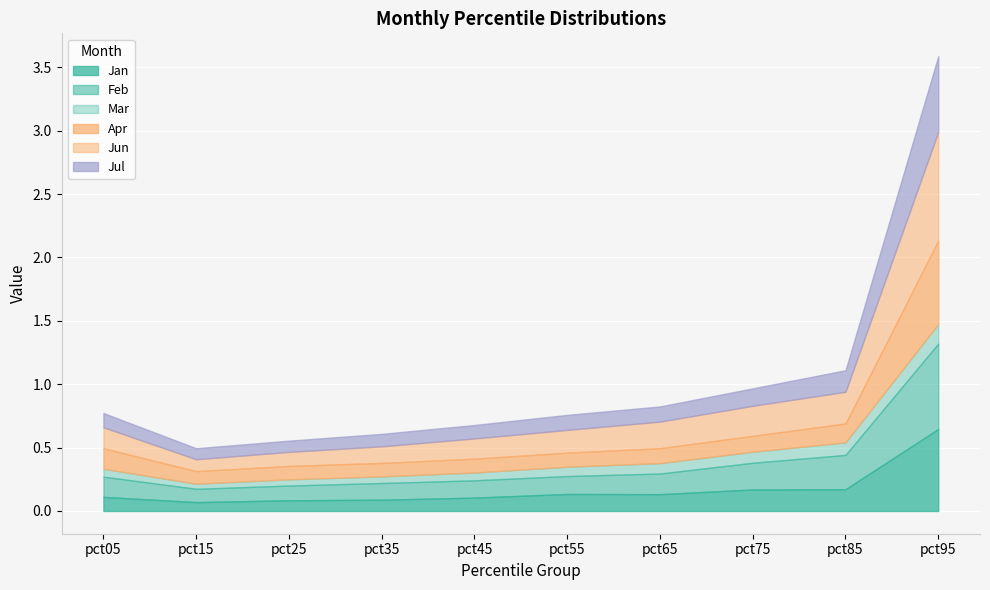

What is the maximum value for Jun?

0.9